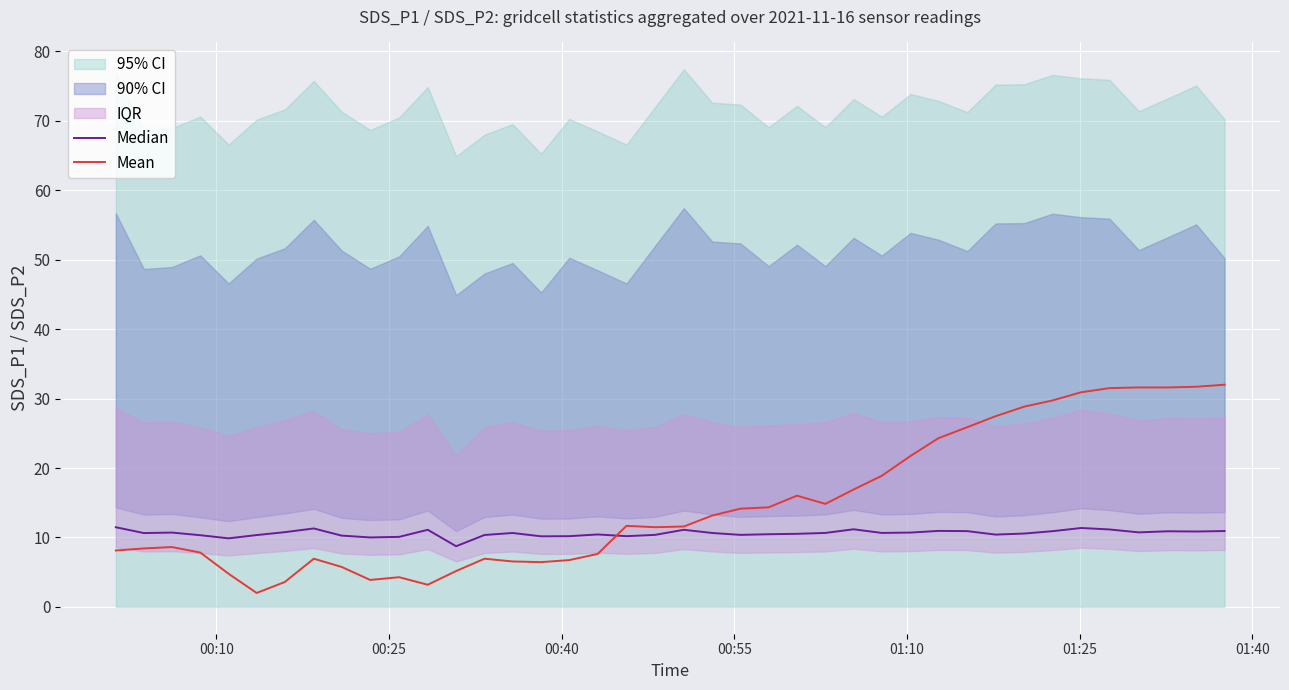

What is the difference between the Mean values at 00:25 and 00:10?

0.3